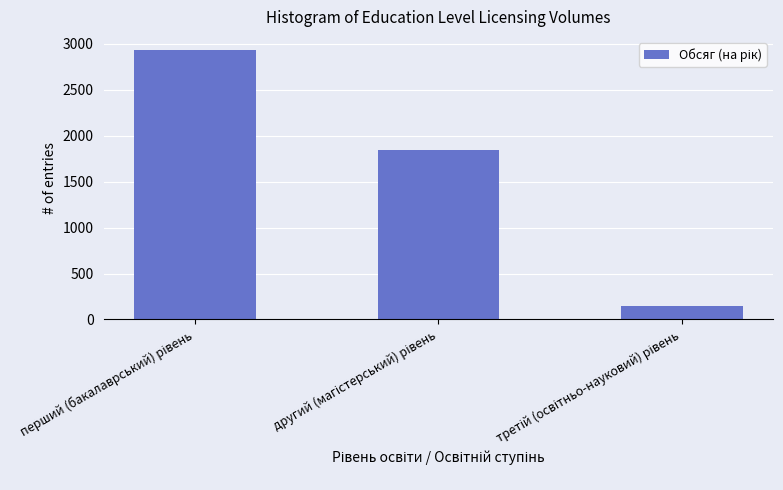

What is the minimum value shown in the chart?

148